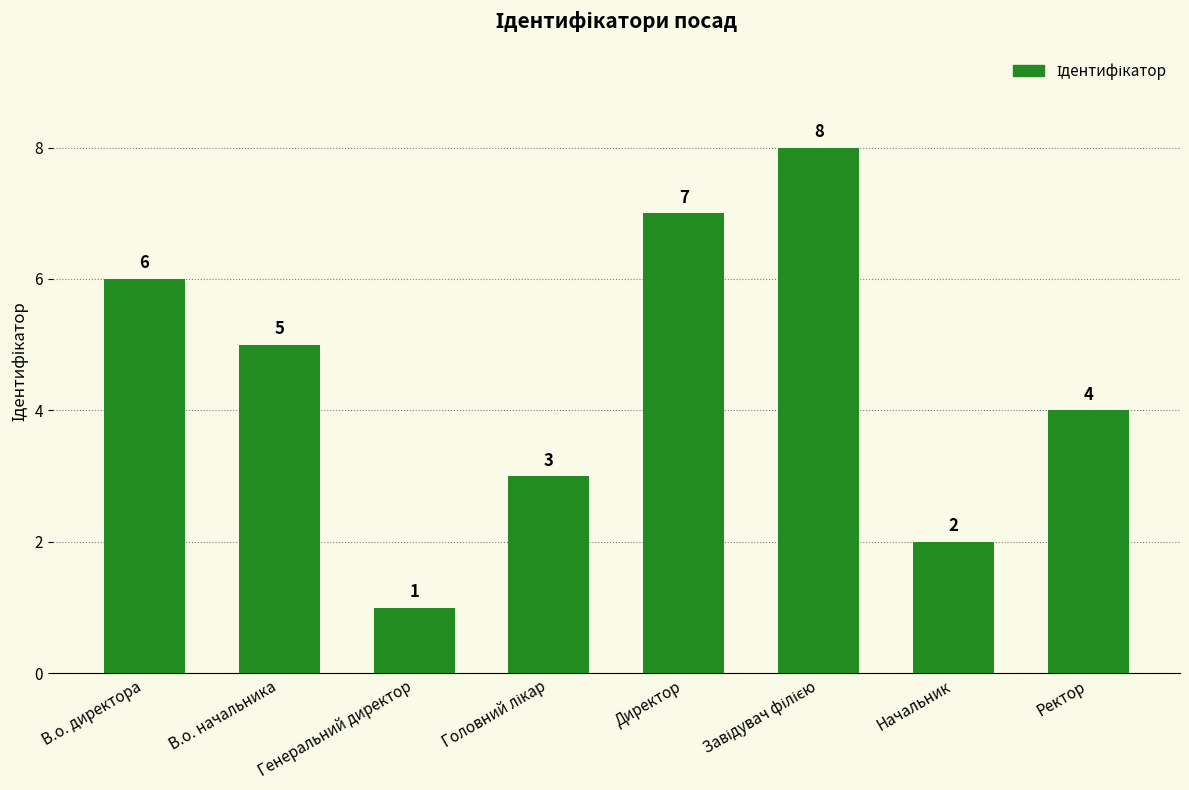

How many values are below 5?

4